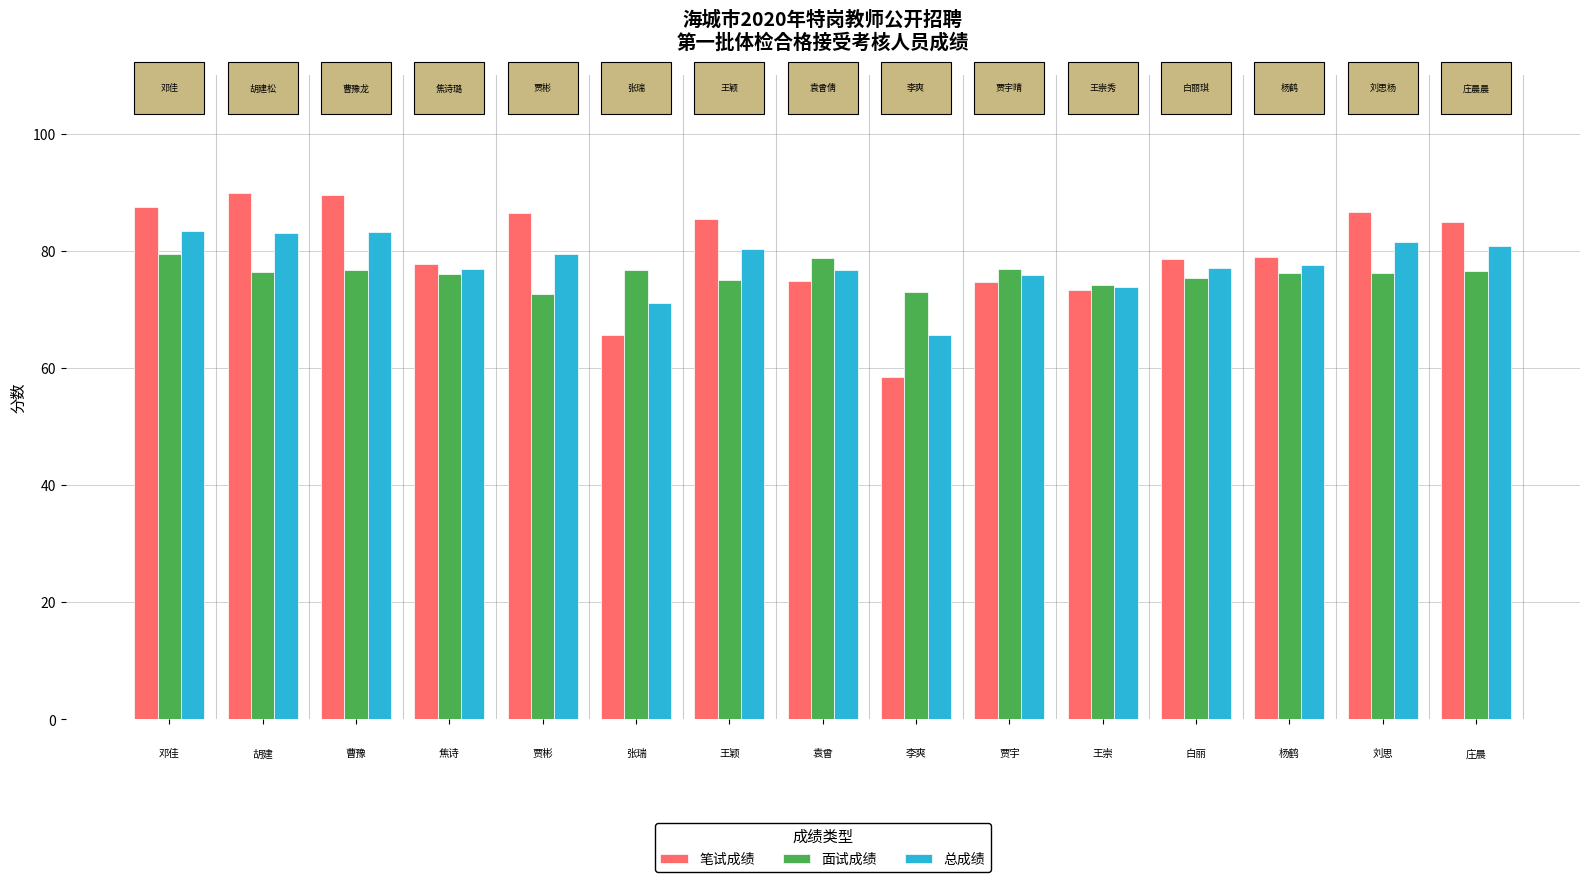

Which series has the widest spread of values?

笔试成绩